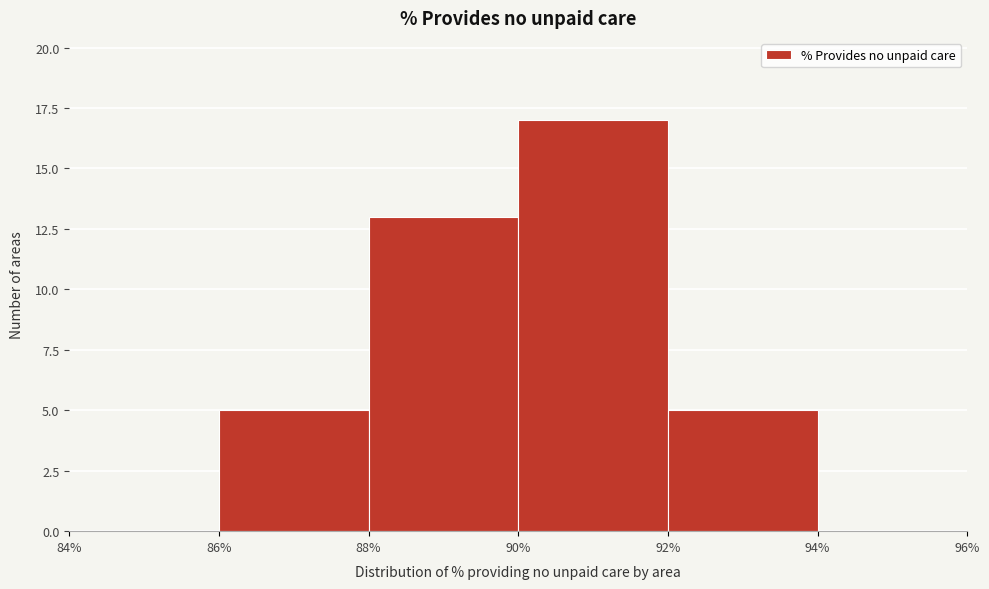

Reading left to right, list every bar in this chart as the range it spans on the x-axis followed by its height. The values are not printed on the chart, so give them approximately, as read against the axis.

84% to 86%: 0
86% to 88%: 5
88% to 90%: 13
90% to 92%: 17
92% to 94%: 5
94% to 96%: 0